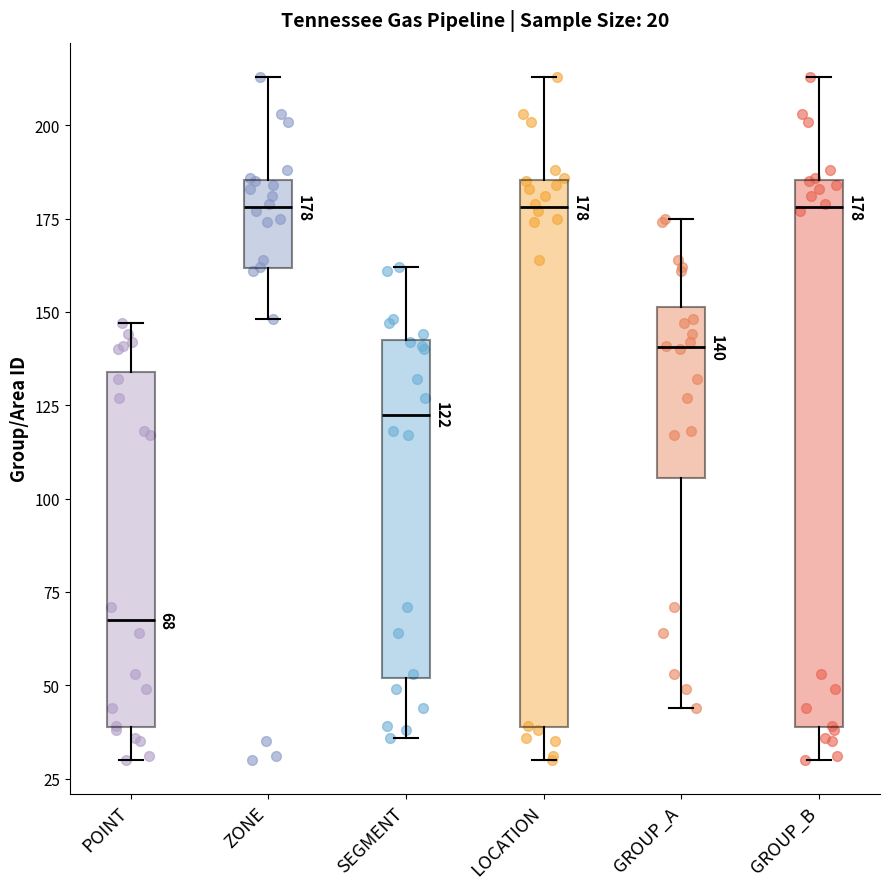

Which box has the lowest median line?

POINT